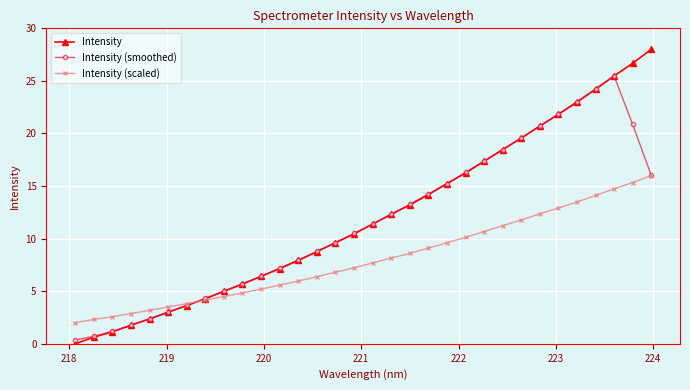

True or false: Intensity has more than 1 points higher than both neighbors.

False